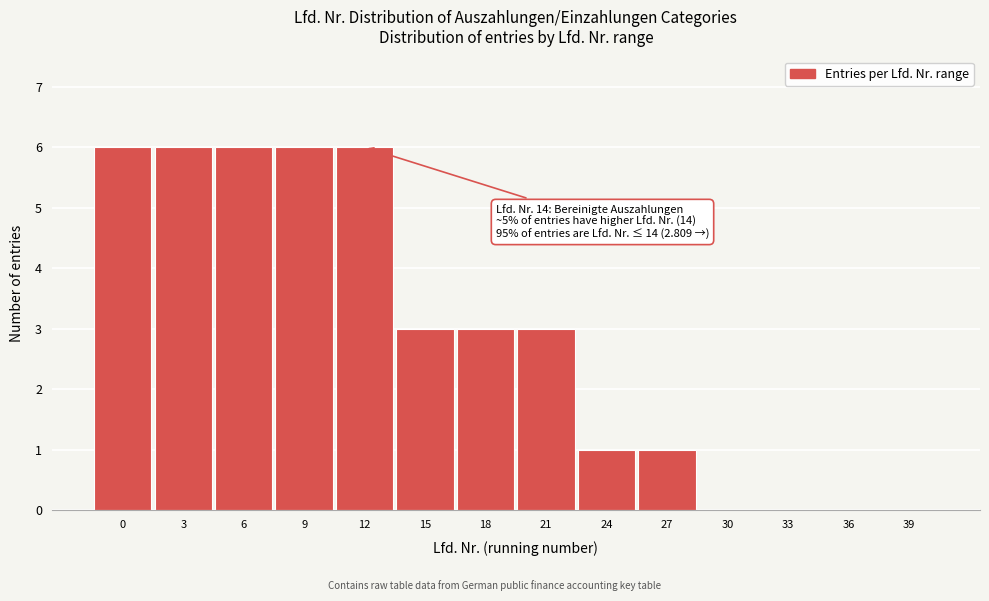

Reading left to right, list all the values displayed in this chart.

0=6	3=6	6=6	9=6	12=6	15=3	18=3	21=3	24=1	27=1	30=0	33=0	36=0	39=0